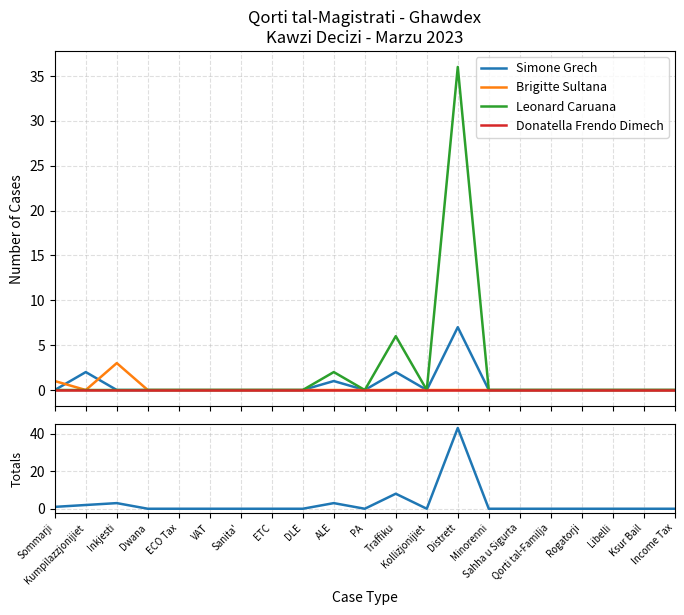

What is the difference between the second highest and second lowest values in the Brigitte Sultana series?

1